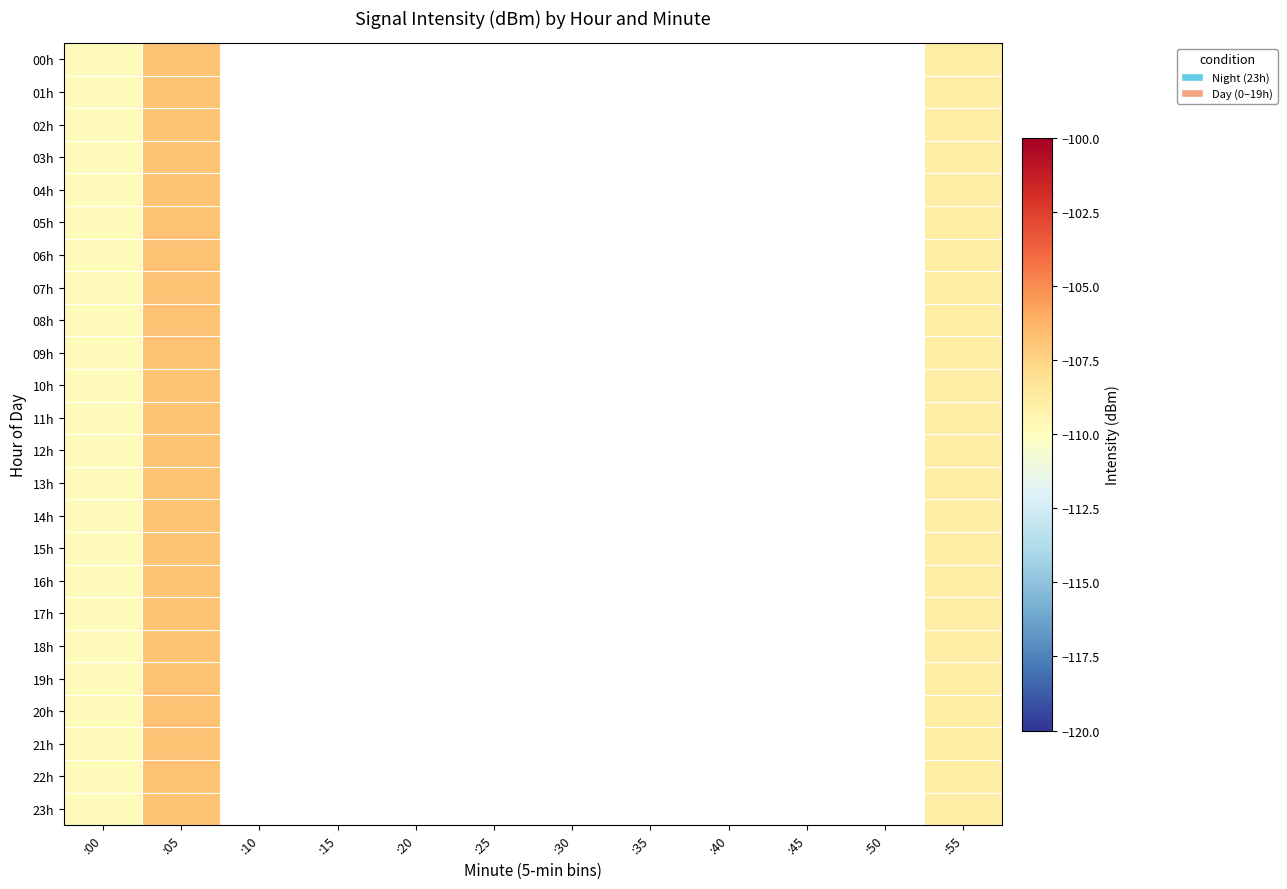

What is the greatest value displayed?

-106.8